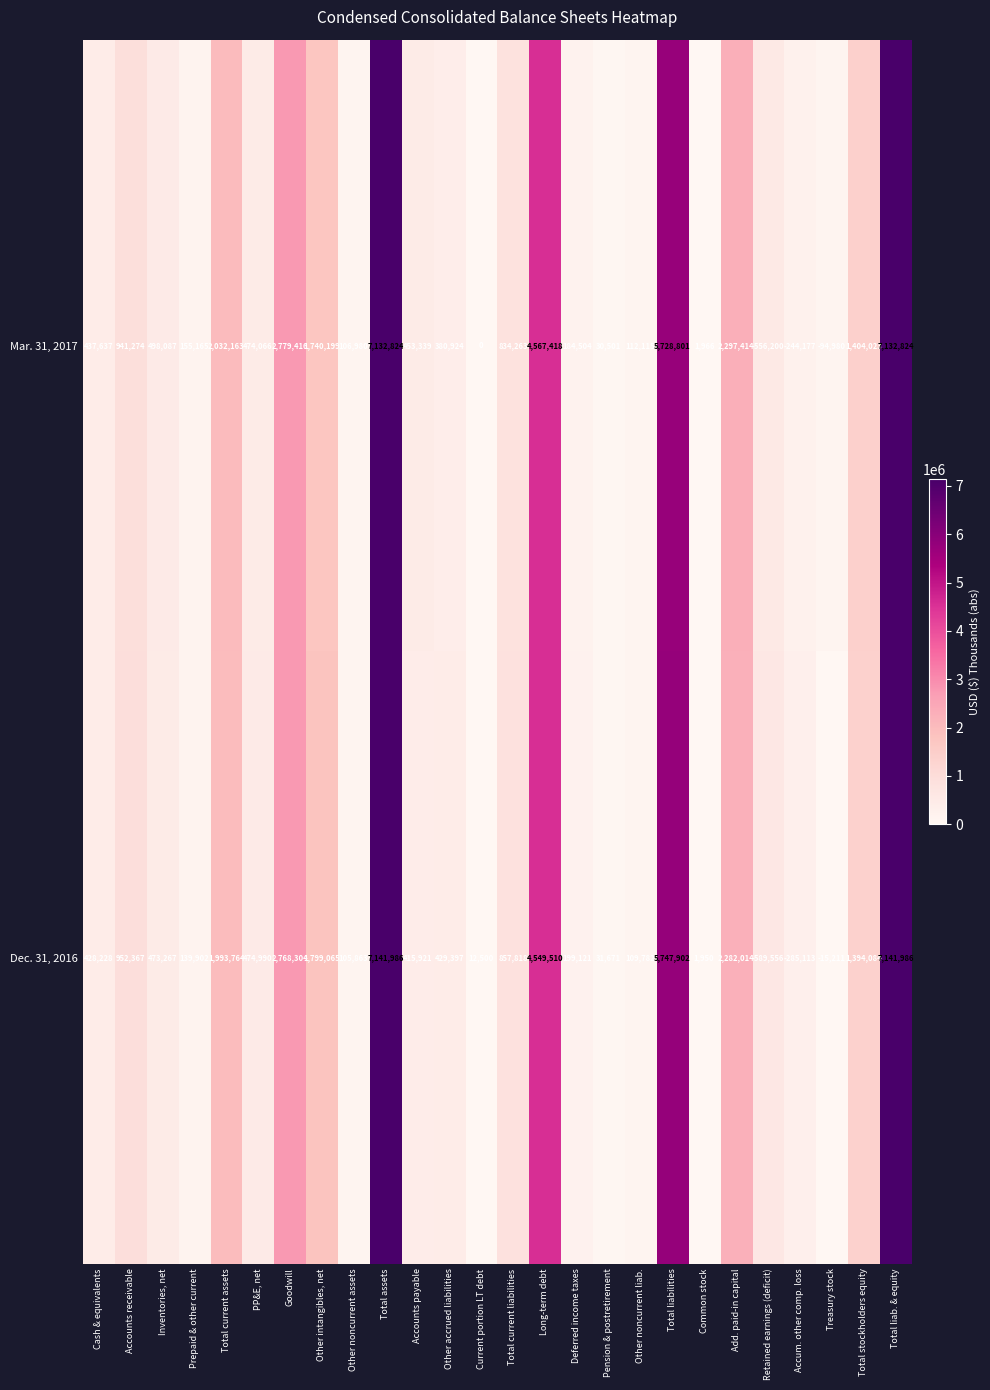

Where is Dec. 31, 2016 nearest to the value 3276215?

Goodwill